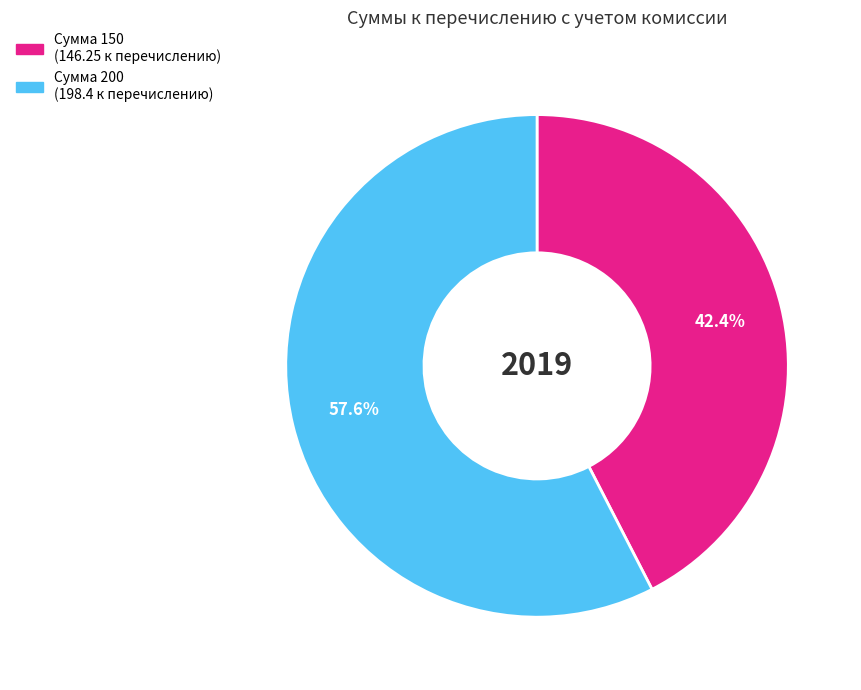

Is there any slice that represents more than half of the pie?

Yes